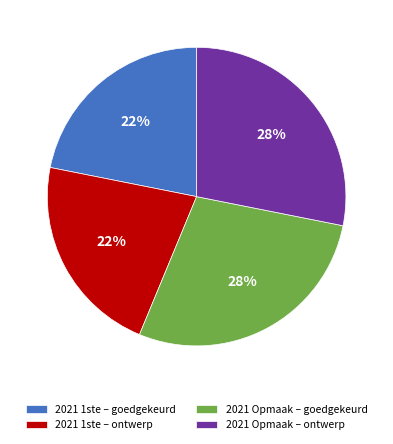

Is 2021 Opmaak – ontwerp the majority of the pie?

No